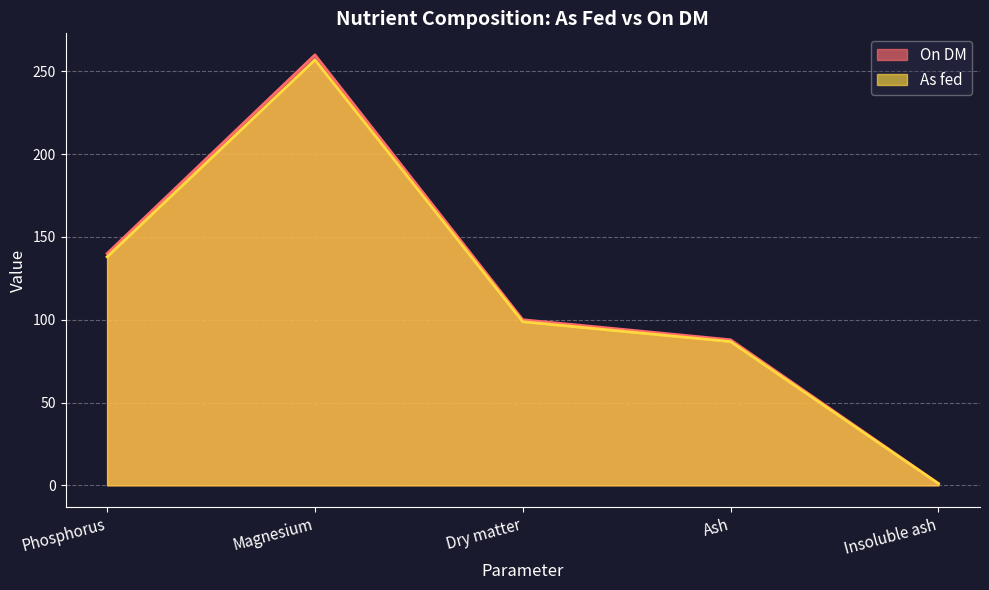

Rank the series by their maximum value, from lowest to highest.

As fed, On DM